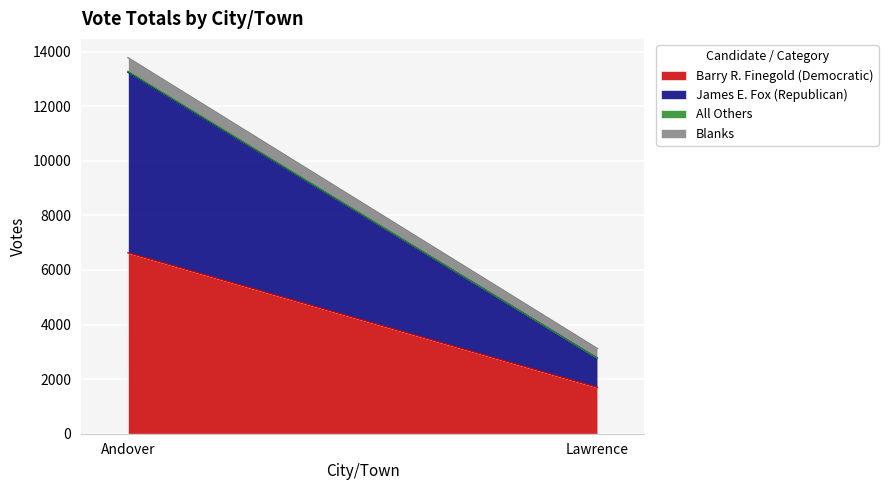

Reading right to left, extract all data points from this chart.

Barry R. Finegold (Democratic): 1697	6630
James E. Fox (Republican): 1070	6613
All Others: 0	31
Blanks: 355	504